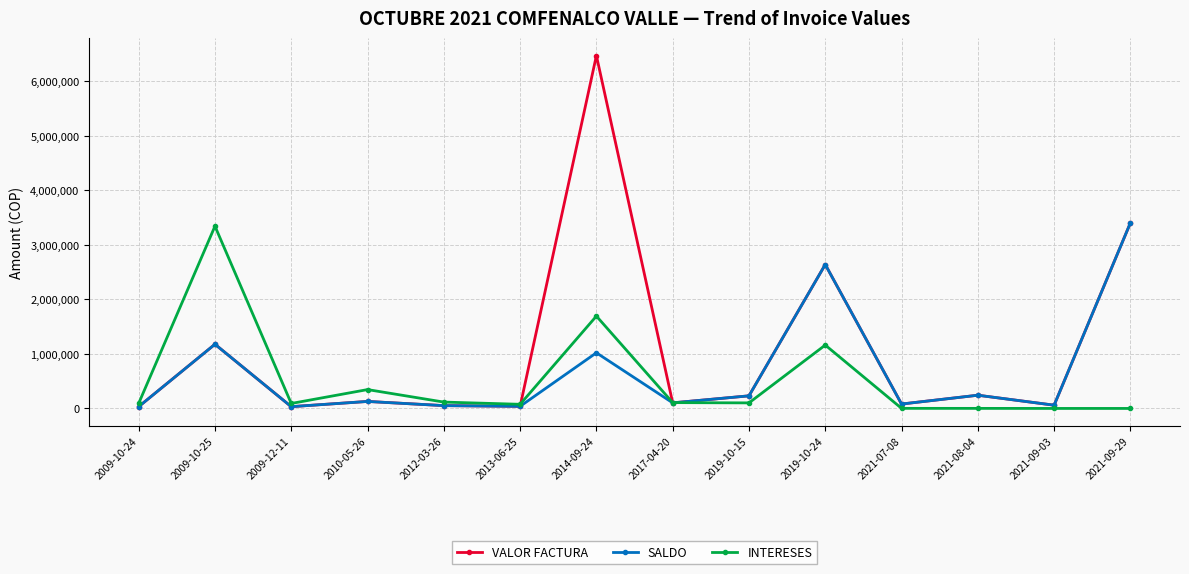

Where is VALOR FACTURA nearest to the value 3253323?

2021-09-29